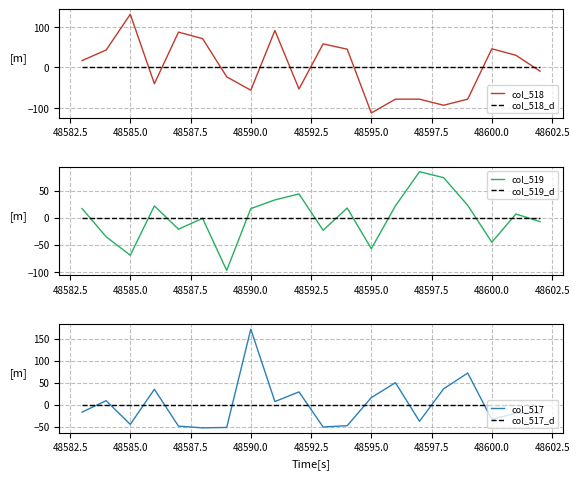

At how many categories does at least one series exceed 88?

3